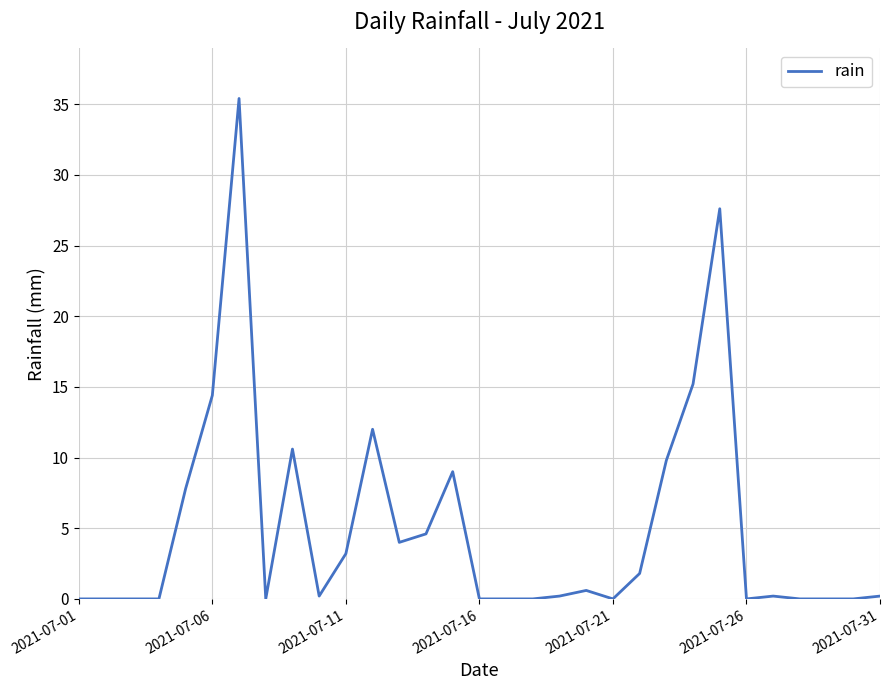

What is the difference between the second highest and second lowest values?

27.6